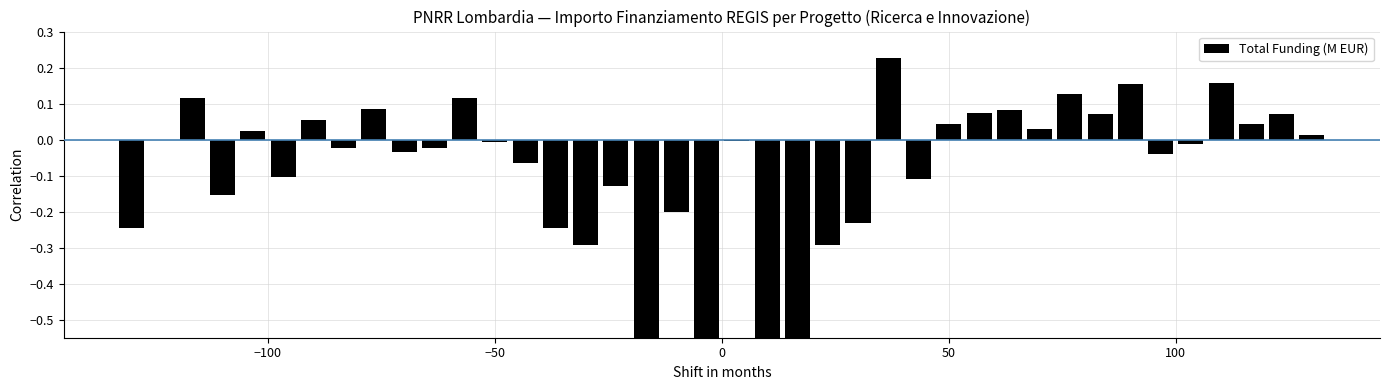

What position from the right is 5?

35